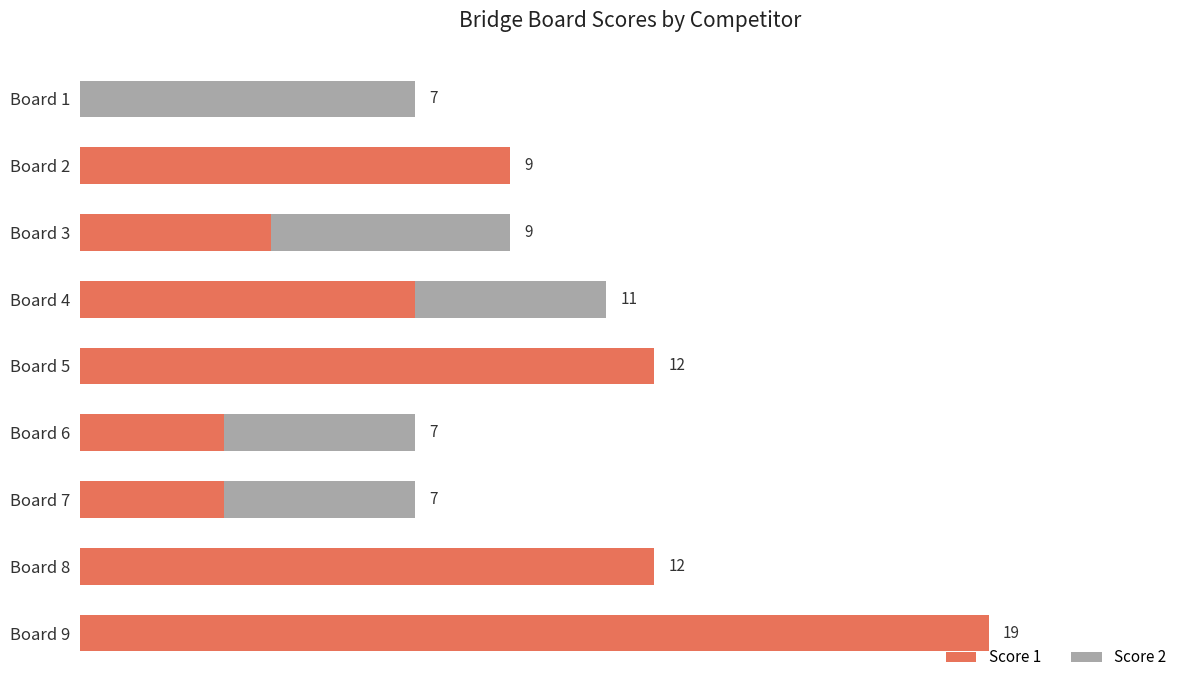

Which category has the highest value in the Score 1 series?

Board 9